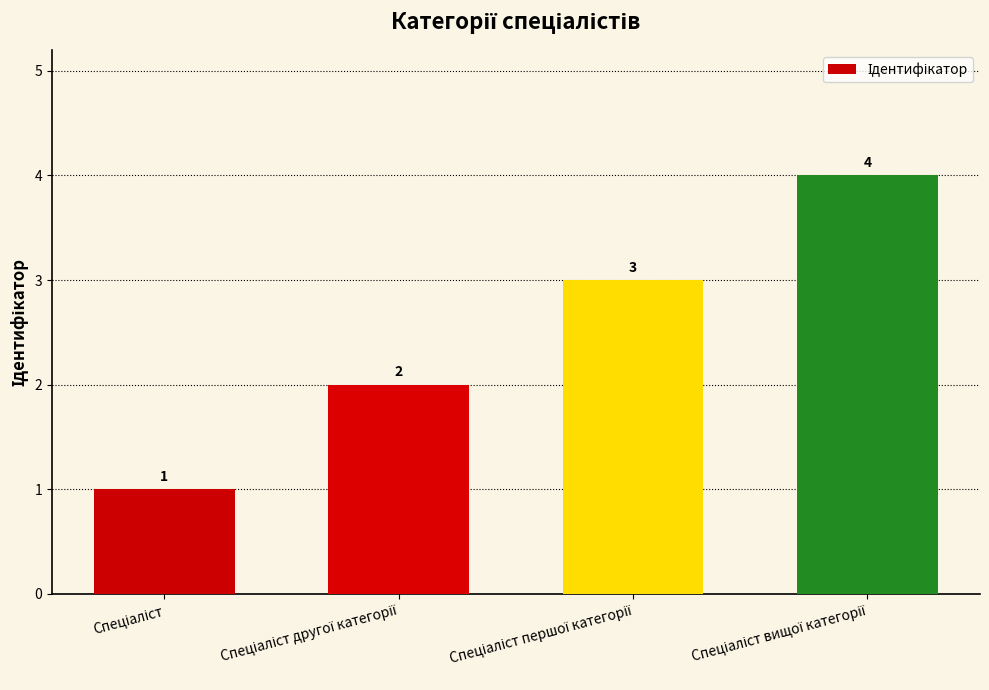

Reading left to right, extract all data points from this chart.

1	2	3	4